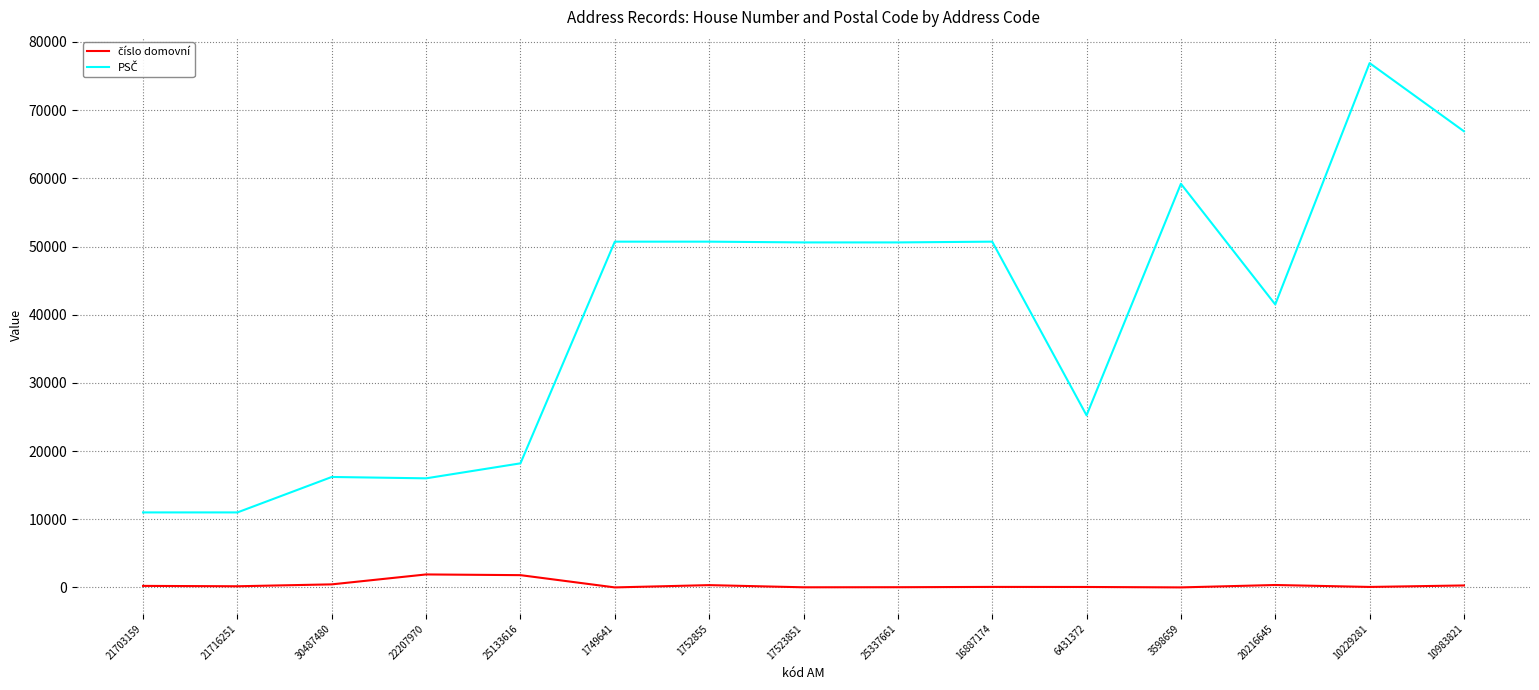

At which category does the chart reach its peak across all series?

10229281